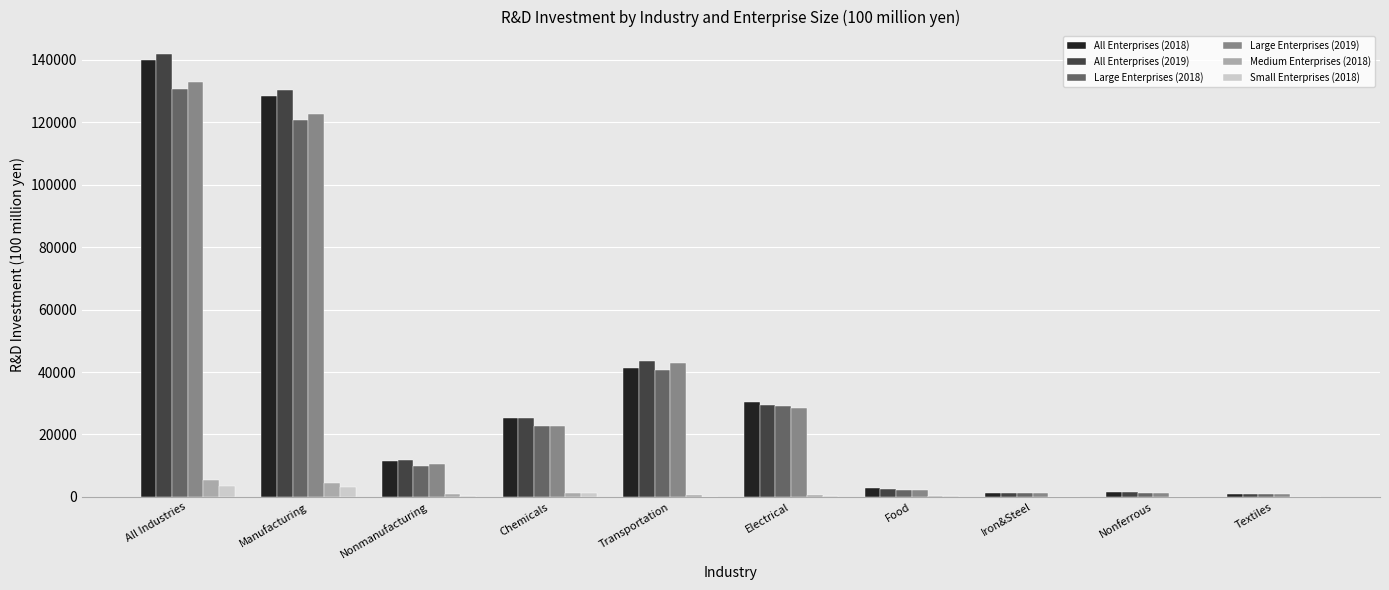

At which label is Large Enterprises (2018) closest to 65833?

Transportation